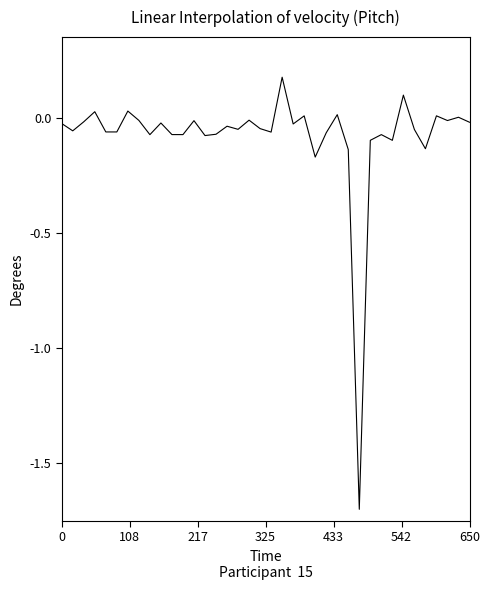

What is the minimum value shown in the chart?

-1.7